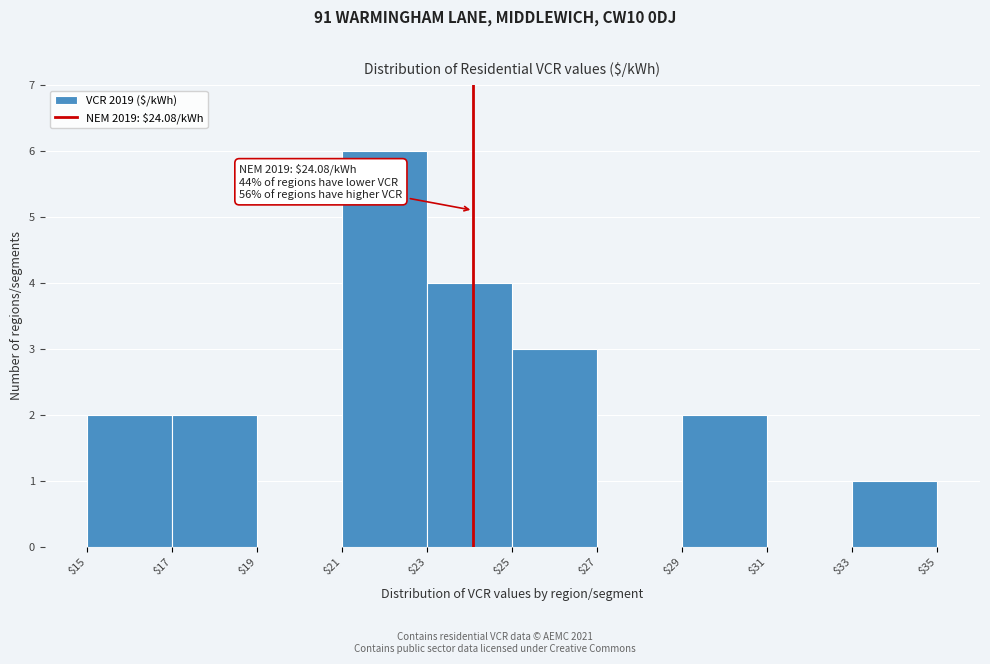

Which range on the x-axis has the tallest bar?

$21 to $23